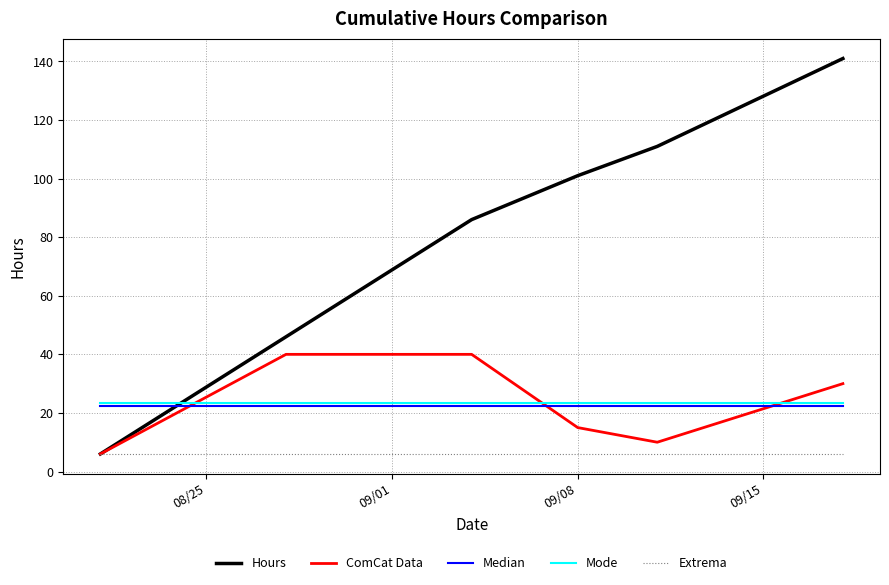

What are all the series names shown in the legend?

Hours, ComCat Data, Median, Mode, Extrema